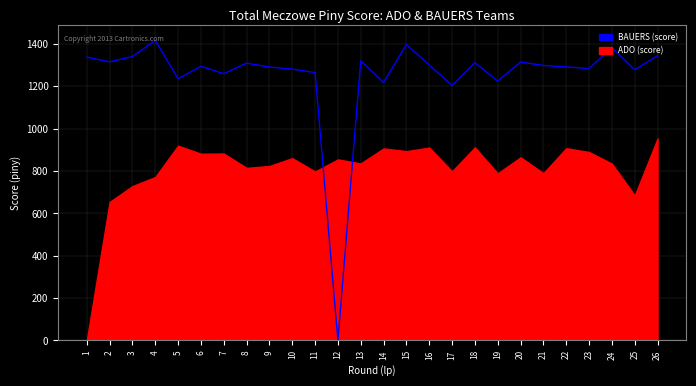

Reading left to right, extract all data points from this chart.

1338	1316	1341	1417	1236	1295	1260	1310	1291	1282	1265	0	1321	1218	1398	1301	1204	1312	1225	1315	1299	1292	1284	1384	1278	1345